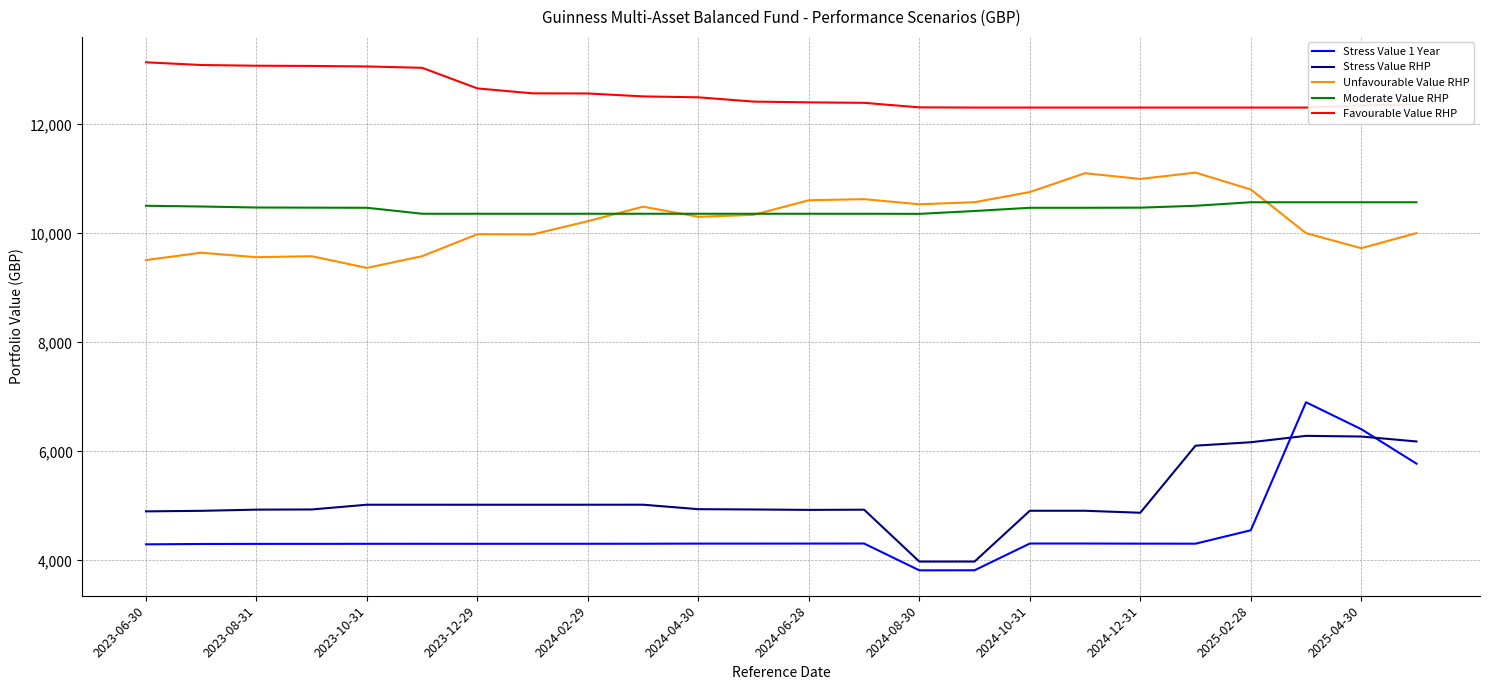

Rank the series by their maximum value, from lowest to highest.

Stress Value RHP, Stress Value 1 Year, Moderate Value RHP, Unfavourable Value RHP, Favourable Value RHP